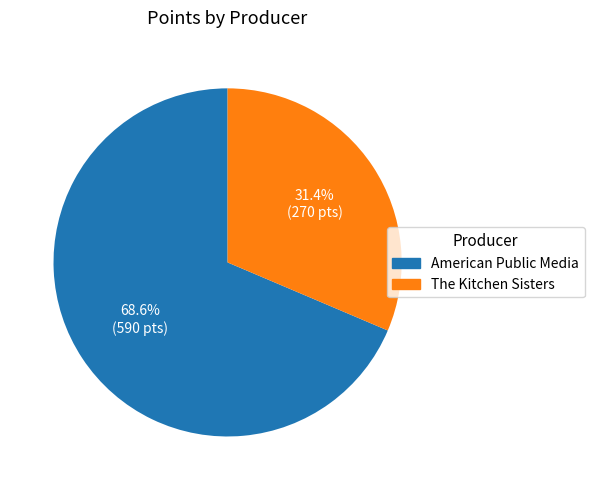

Which slice is the smallest?

The Kitchen Sisters